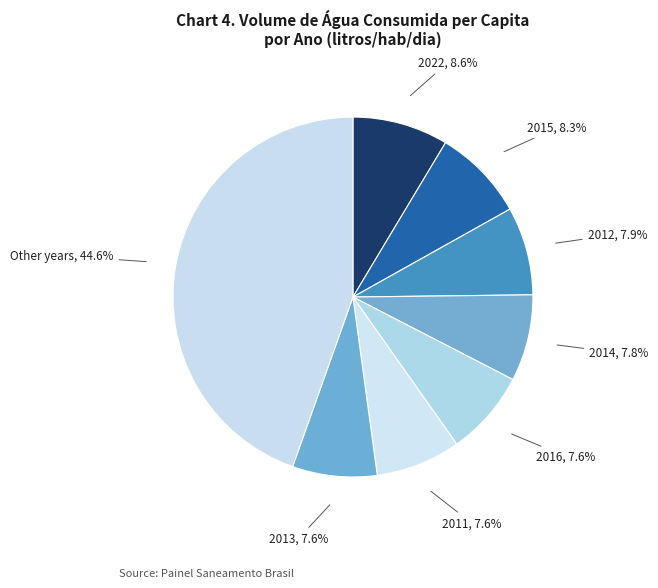

How many slices are in this pie chart?

8